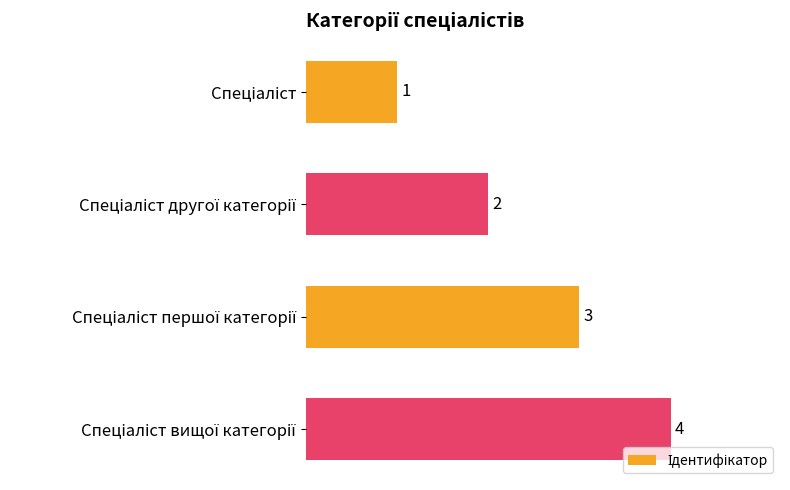

What is the greatest value displayed?

4